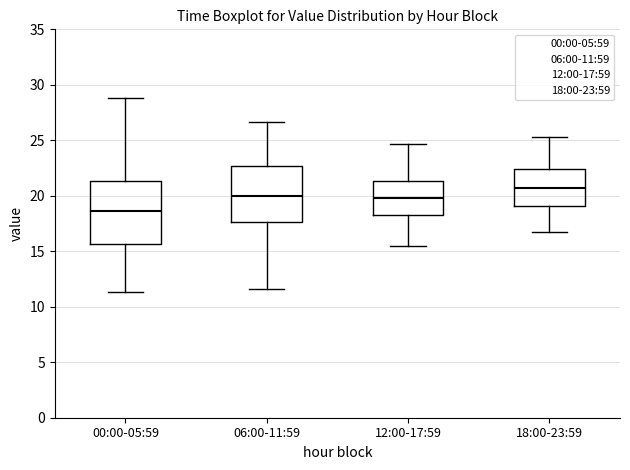

Where is the lower edge of the box for 06:00-11:59 on the y-axis? The values are not printed on the chart, so give them approximately, as read against the axis.

17.5